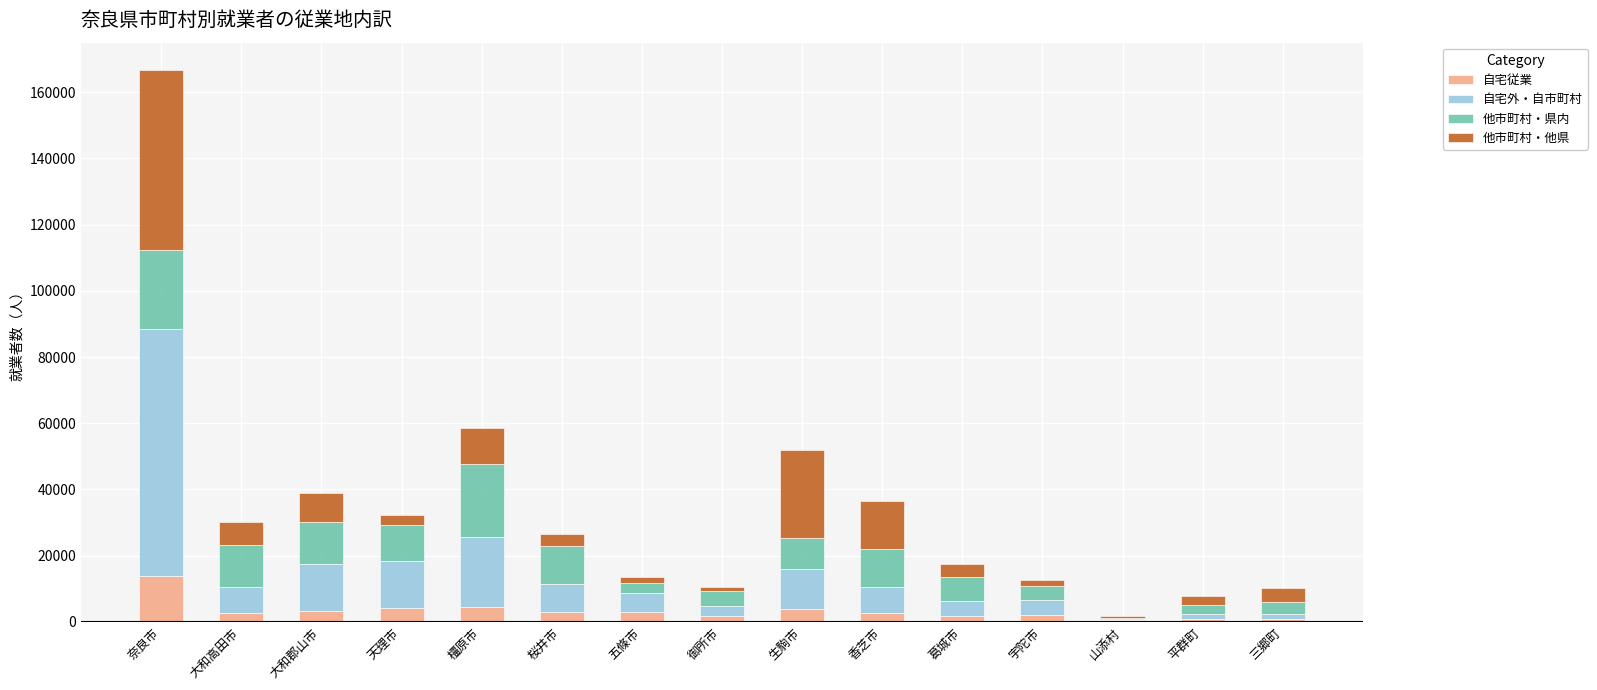

At which category is the sum across all series the highest?

奈良市